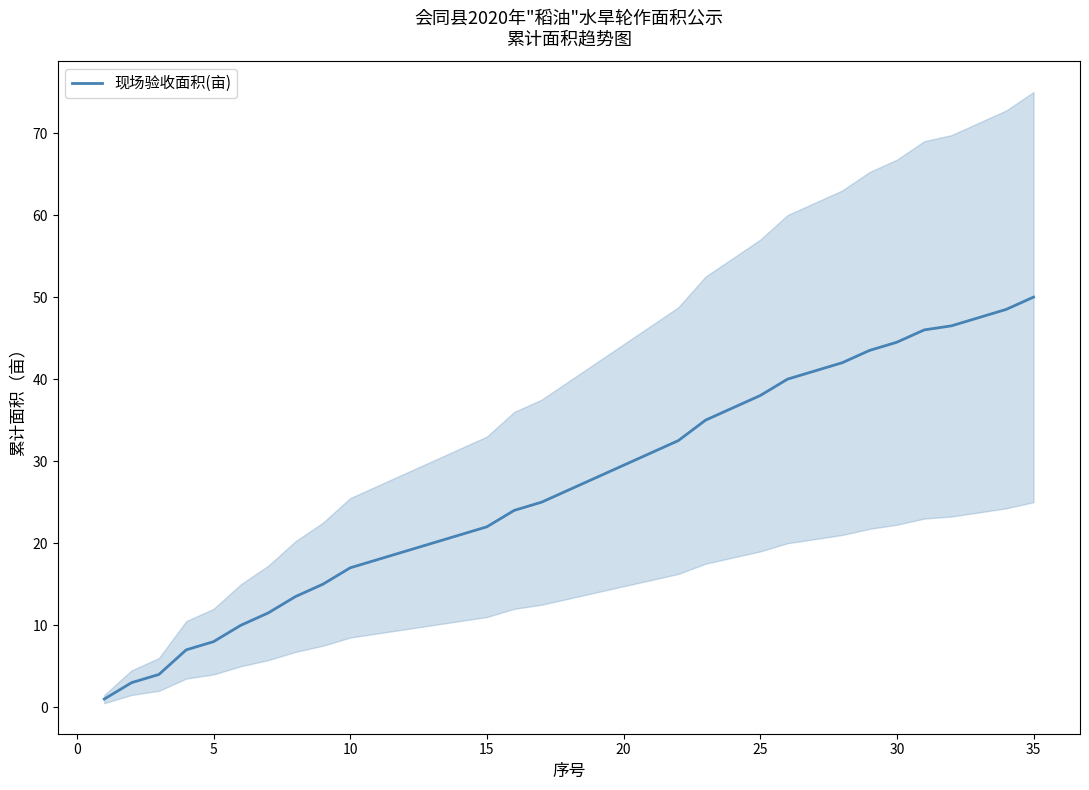

The value of 现场验收面积(亩) at 15 is 22.0. True or false?

True